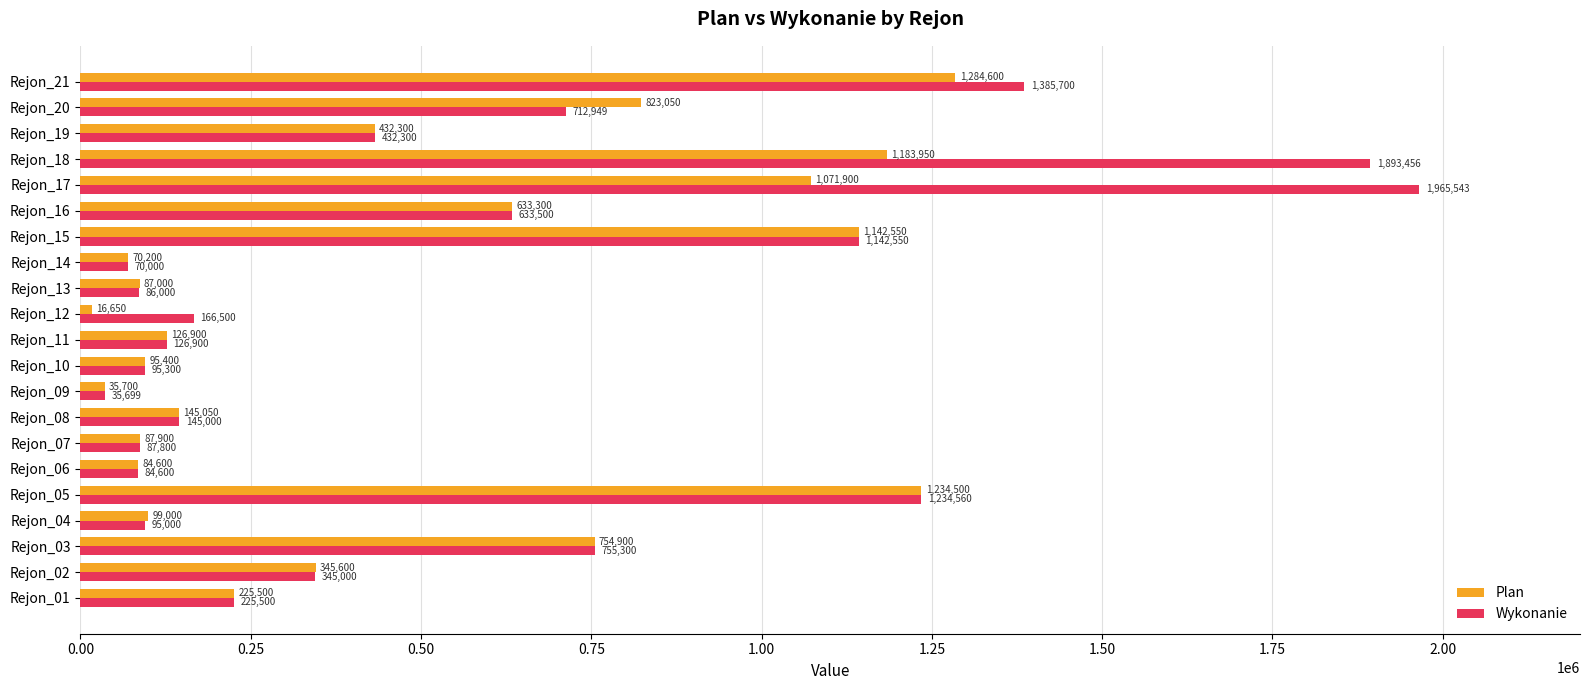

Which category has the highest value in the Wykonanie series?

Rejon_17